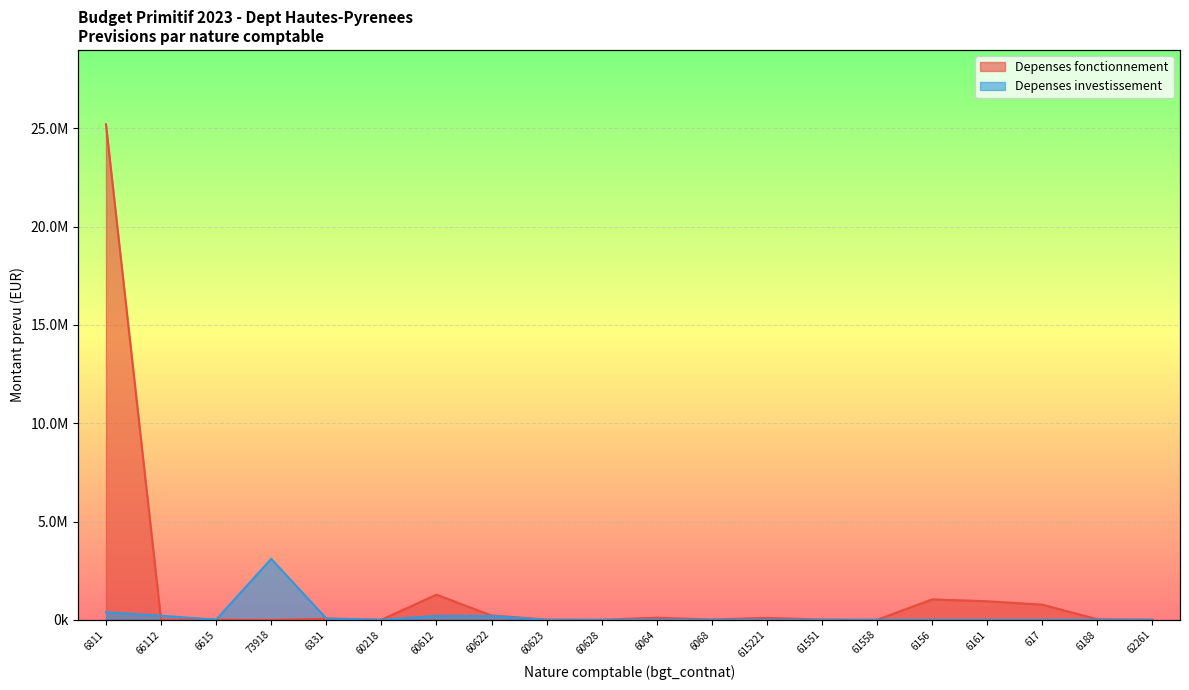

Reading left to right, extract all data points from this chart.

Depenses fonctionnement: 25200000.0	13873.0	10000.0	1000.0	53800.0	2000.0	1279900.0	220000.0	9750.0	2000.0	107060.0	15177.0	100000.0	10500.0	500.0	1040273.0	945025.0	770050.0	29821.6	5000.0
Depenses investissement: 388203.2	211834.8	6405.0	3100000.0	74343.0	436.9	200000.0	200000.0	0.0	0.0	0.0	0.0	0.0	0.0	0.0	0.0	0.0	0.0	0.0	0.0